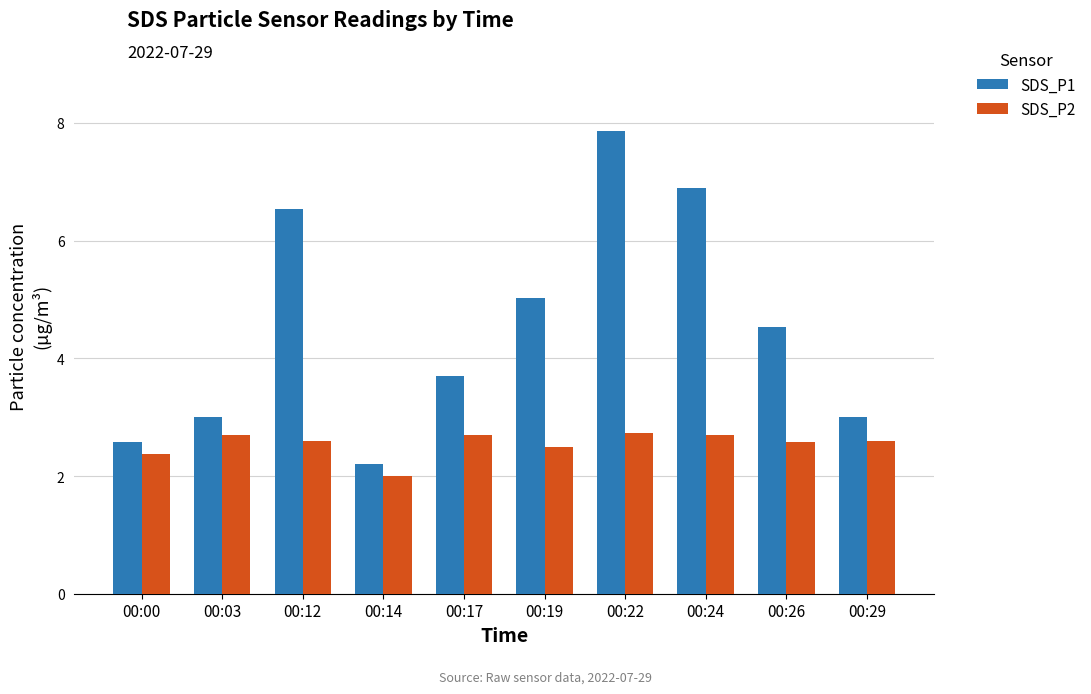

Which series has the largest range (max minus min)?

SDS_P1